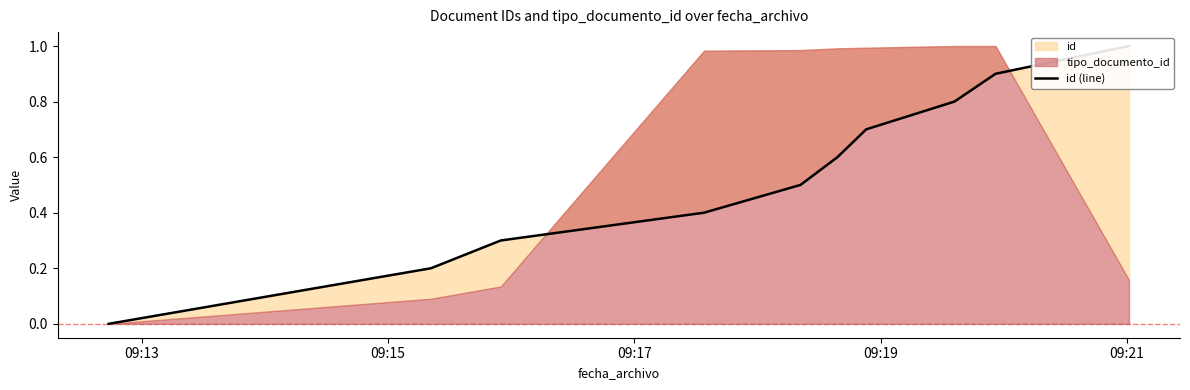

Does the chart display data point markers on the line(s)?

No